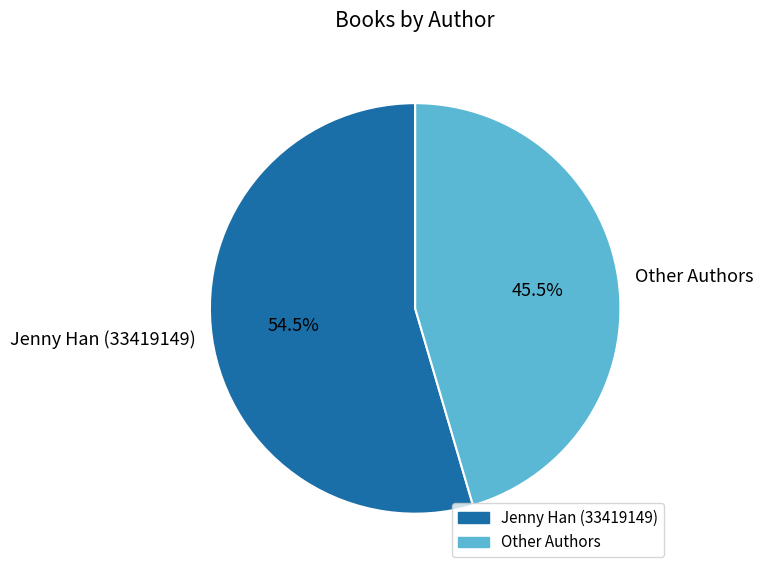

How many slices are in this pie chart?

2